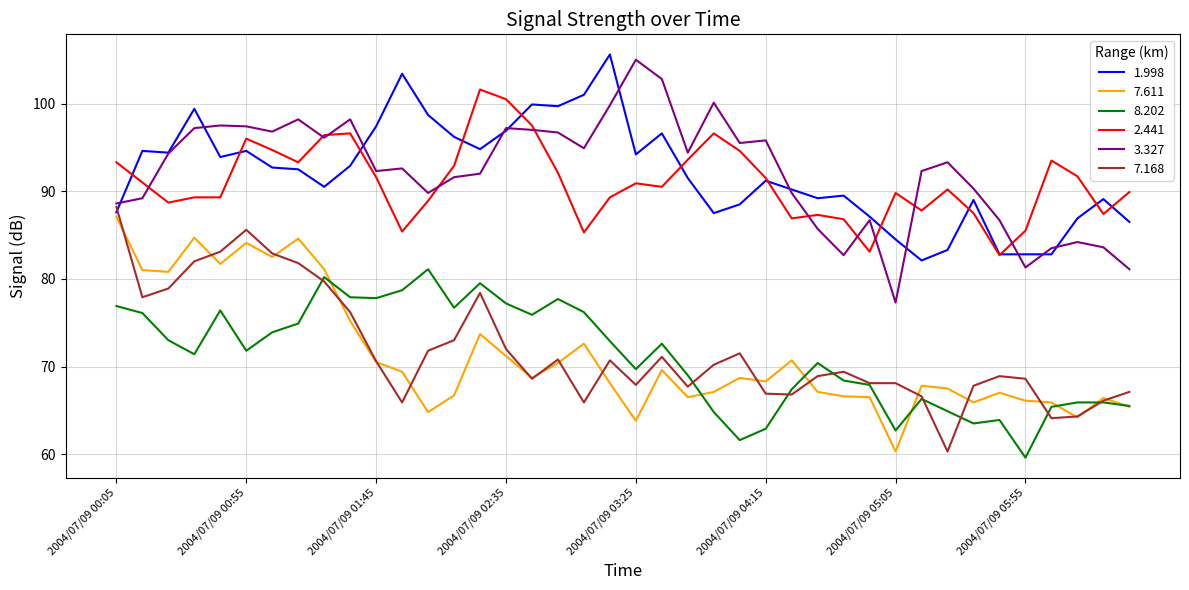

What is the minimum value for 1.998?

82.1